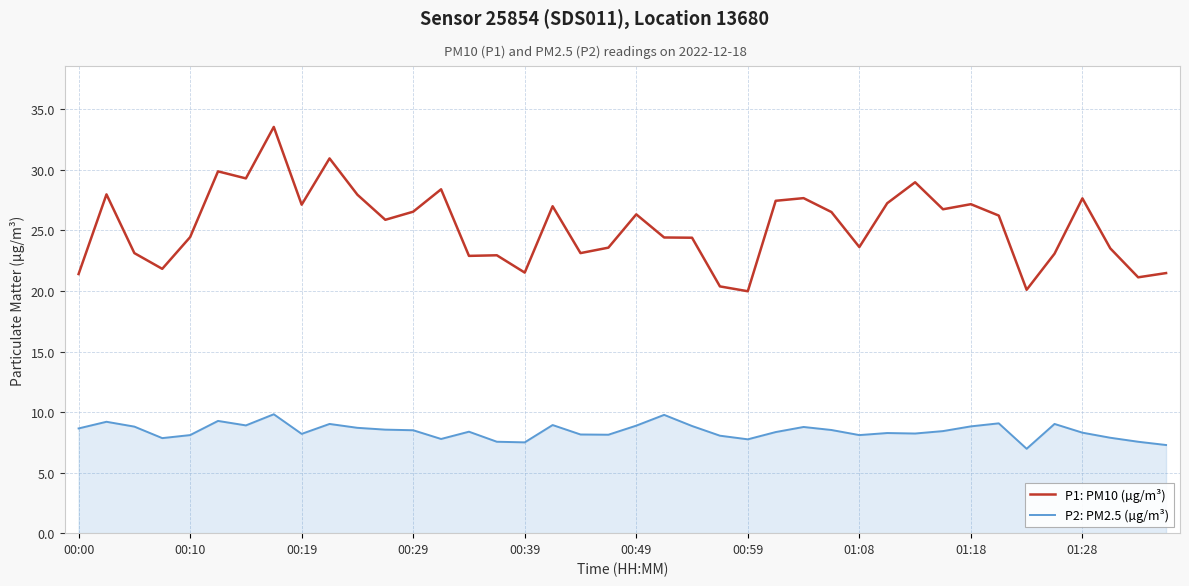

Which series has the largest range (max minus min)?

P1: PM10 (µg/m³)